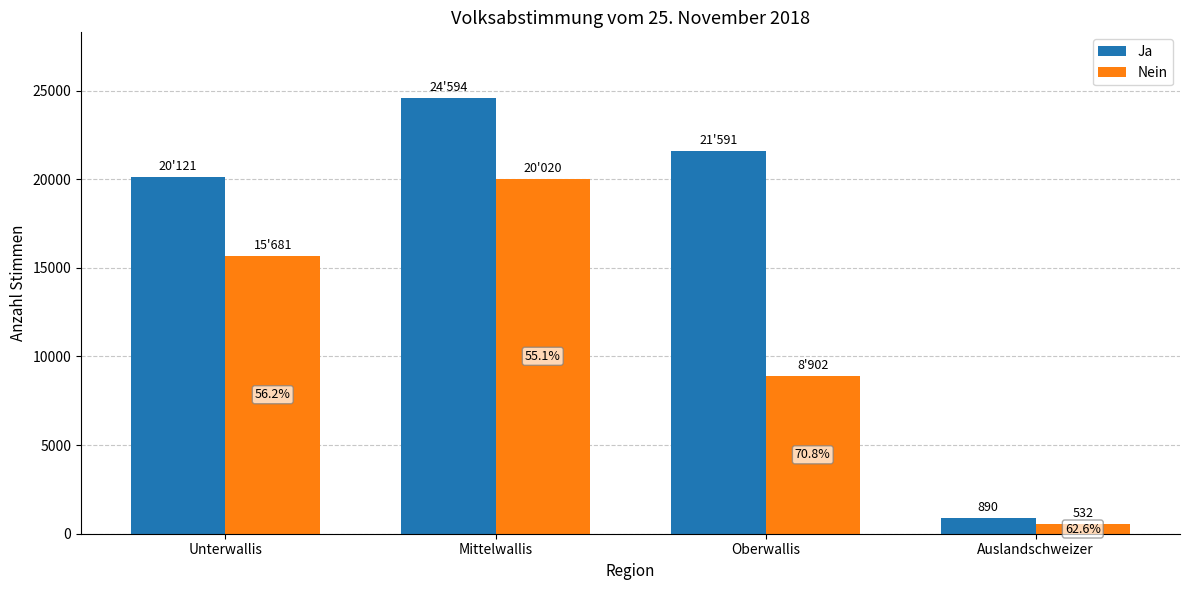

What are all the series names shown in the legend?

Ja, Nein